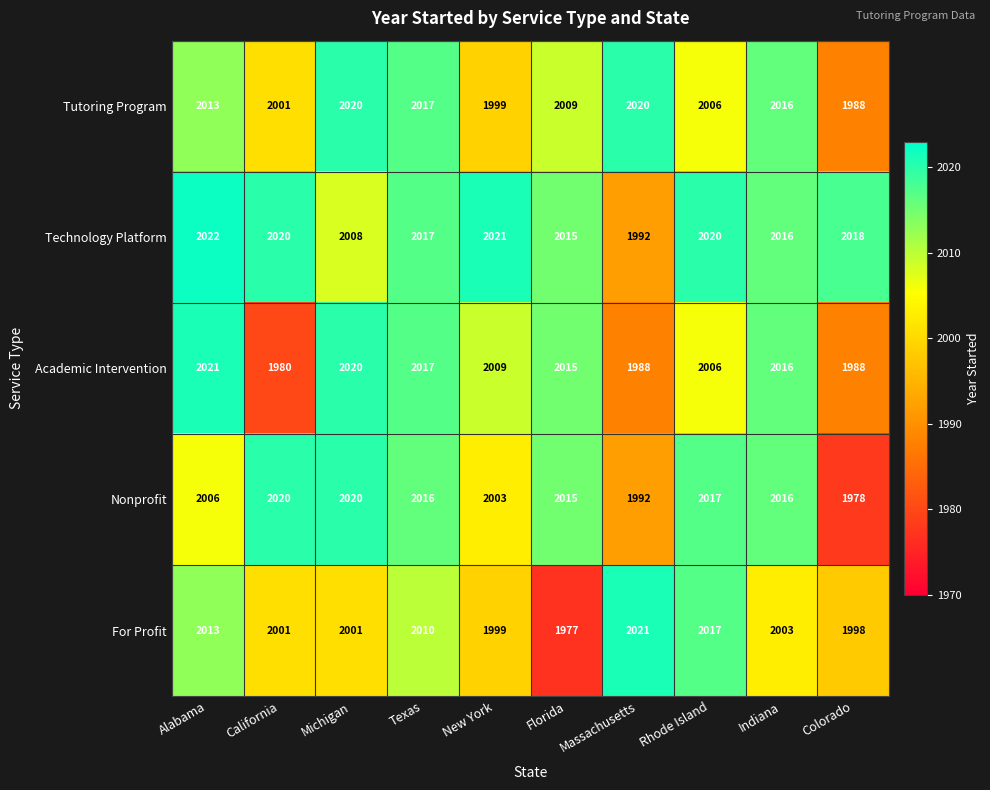

Is the value of Nonprofit at Indiana greater than the value of Tutoring Program at Michigan?

No